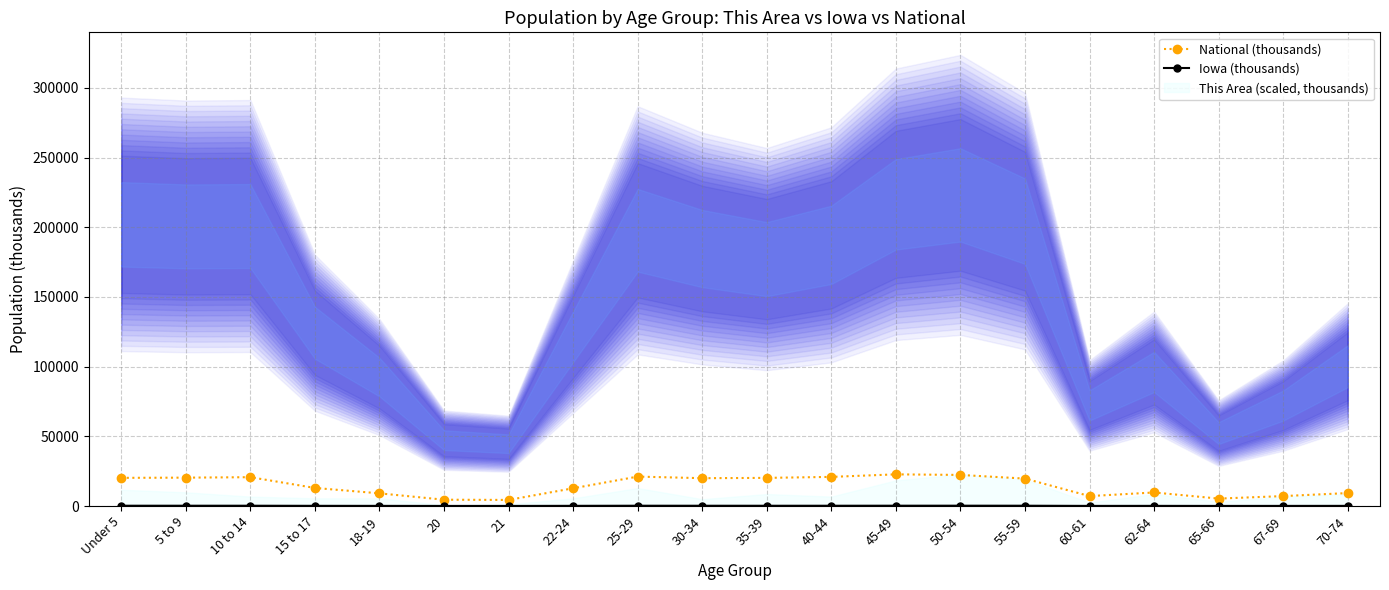

Which category has the highest value in the Iowa (thousands) series?

50-54